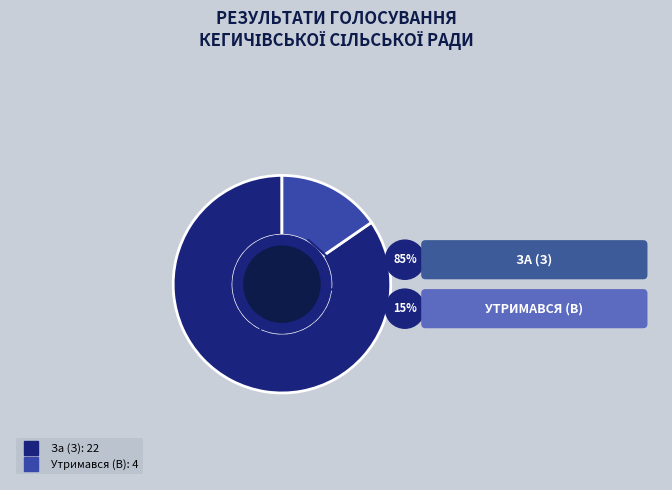

To the nearest percent, what is the difference between the largest and smallest slice percentages?

69%